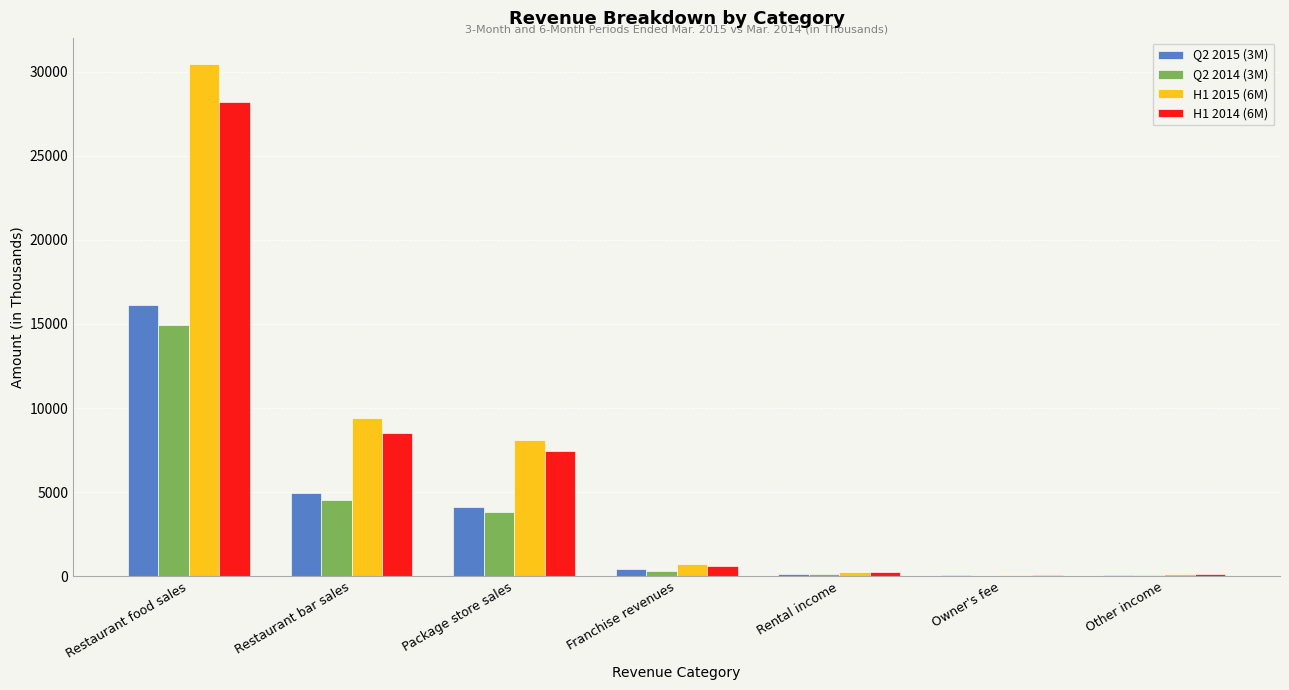

Which category has the highest value across all series?

Restaurant food sales